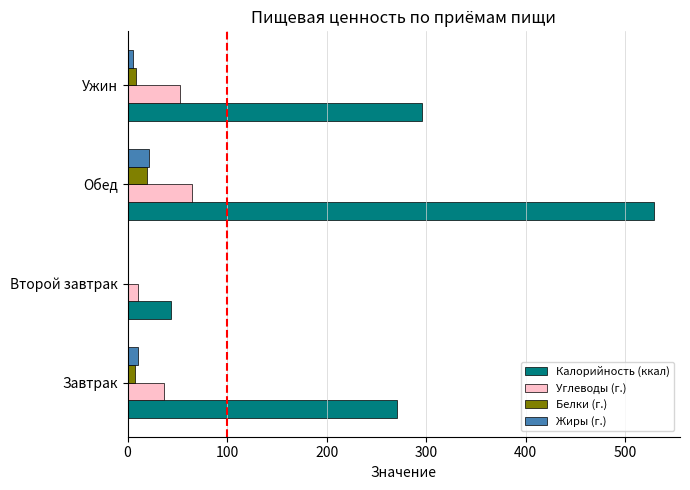

Which series has the largest range (max minus min)?

Калорийность (ккал)